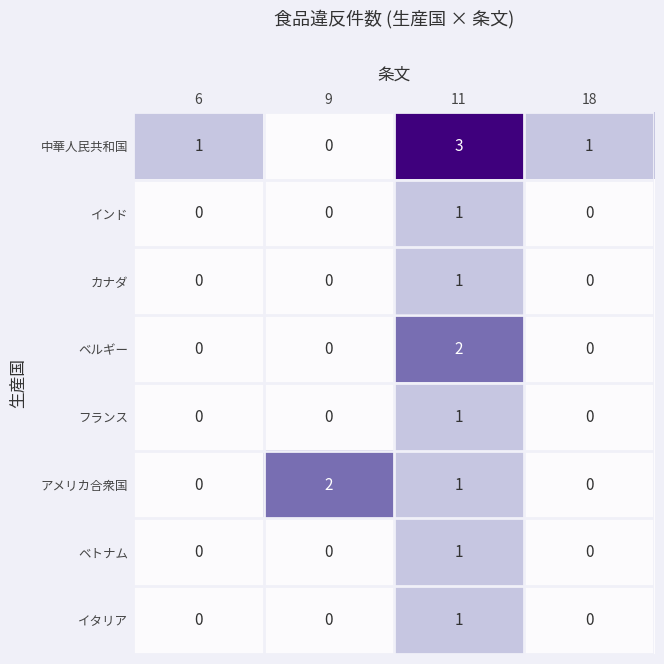

Which series has the largest range (max minus min)?

中華人民共和国